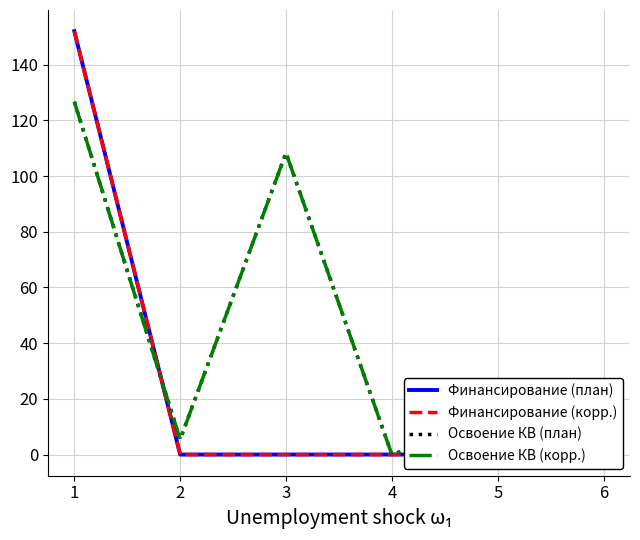

What is the difference between the second highest and minimum values in the Освоение КВ (план) series?

108.3